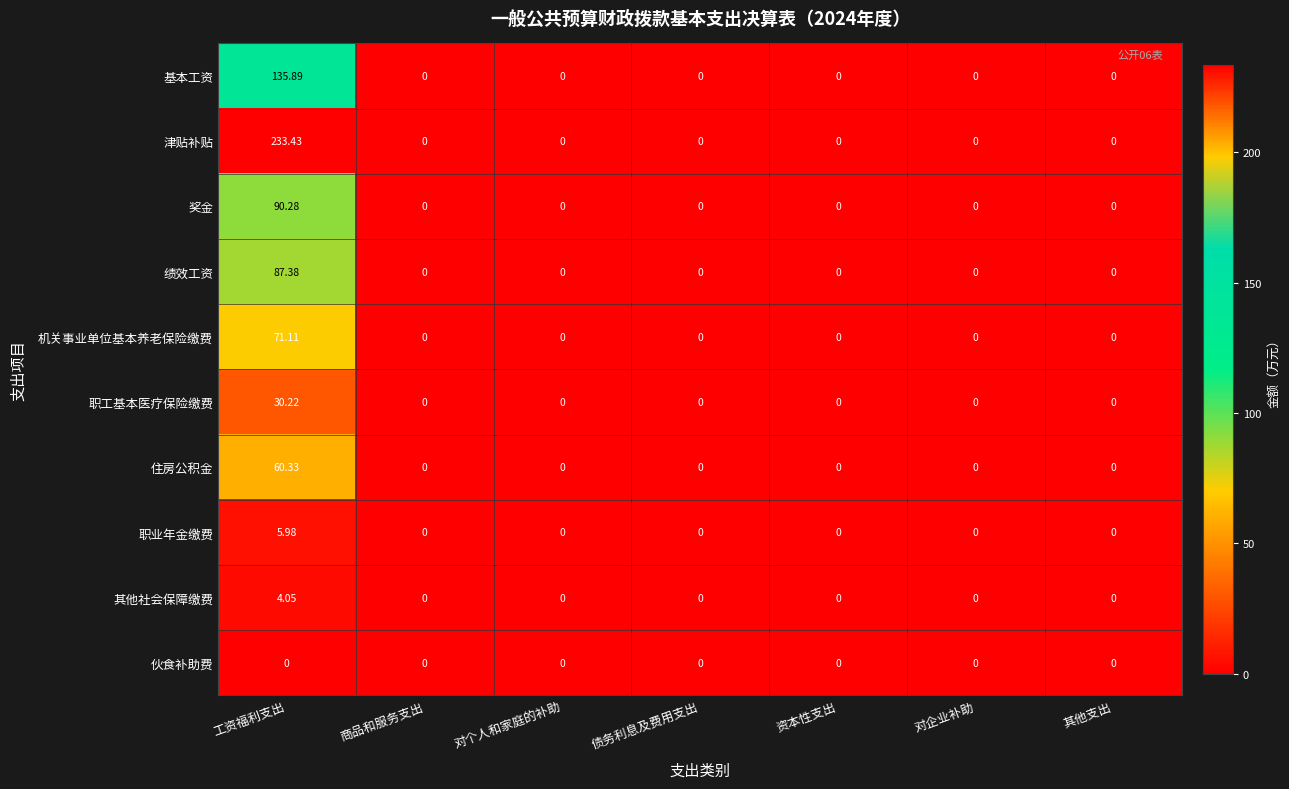

Rank the series by their maximum value, from highest to lowest.

津贴补贴, 基本工资, 奖金, 绩效工资, 机关事业单位基本养老保险缴费, 住房公积金, 职工基本医疗保险缴费, 职业年金缴费, 其他社会保障缴费, 伙食补助费